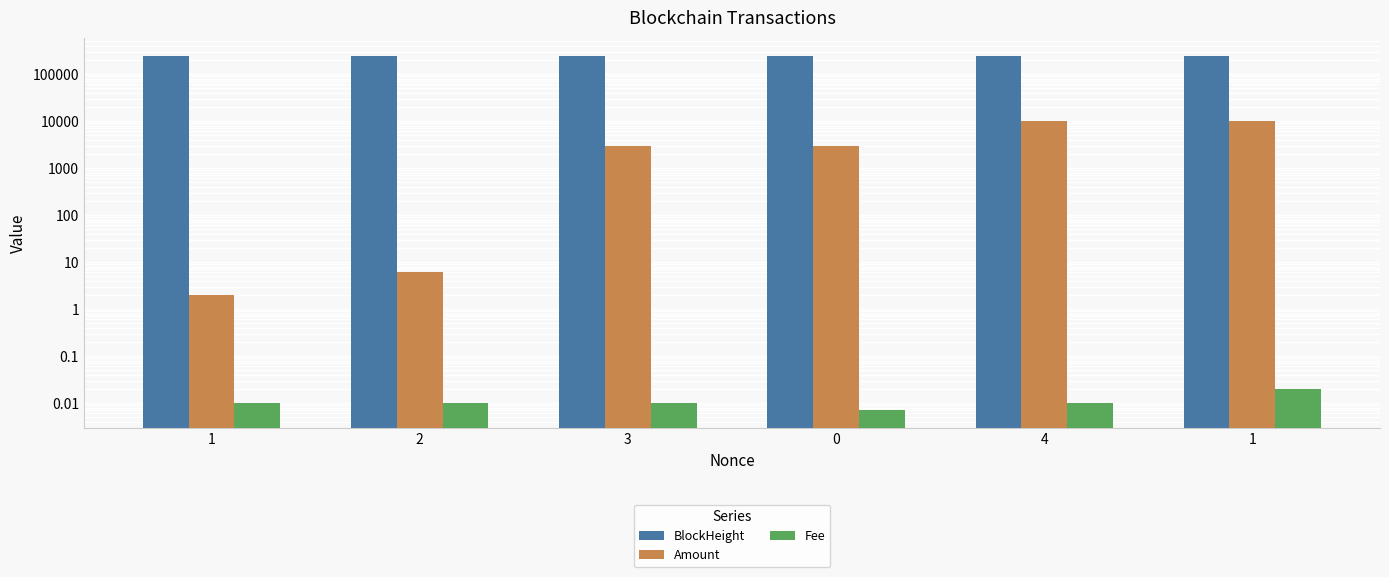

What is the maximum value for BlockHeight?

247121.0